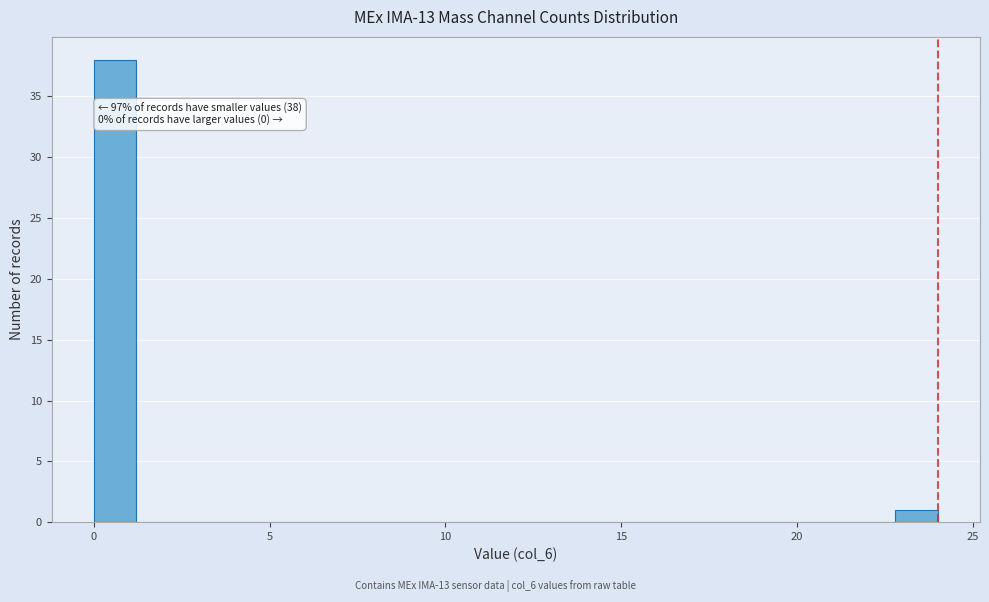

Read against the x-axis, roughly where is the centre of the tallest bar?

0.5